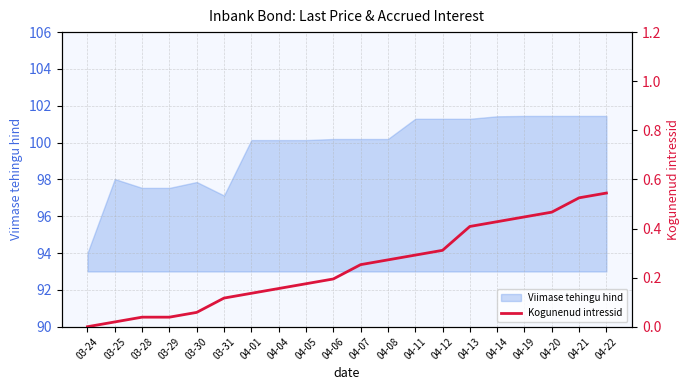

What position from the right is 03-28?

18